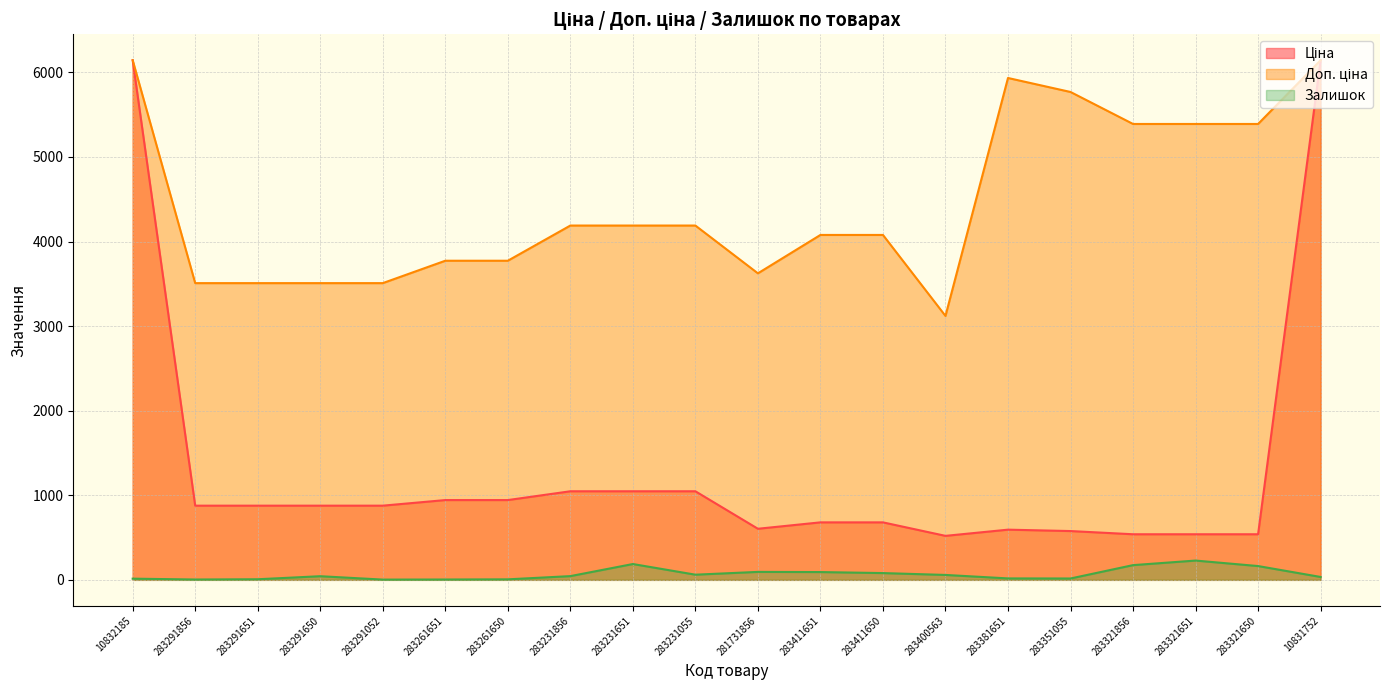

Rank the series at 283231856 from highest to lowest value.

Доп. ціна, Ціна, Залишок